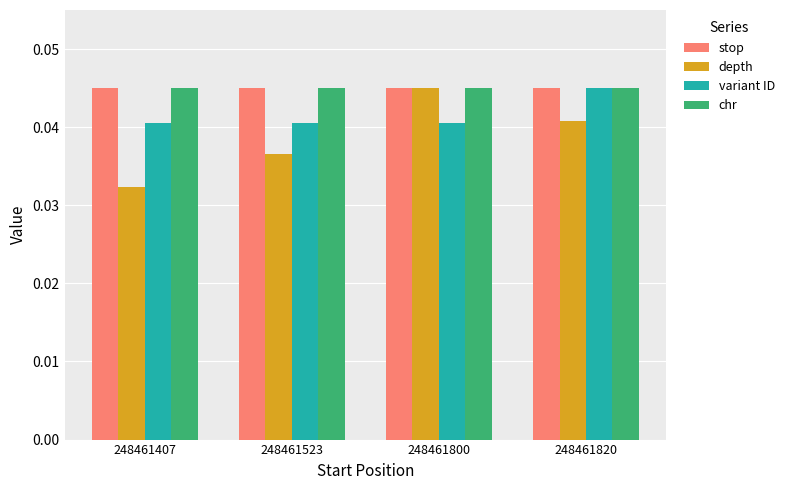

At which label is depth closest to 0?

248461407